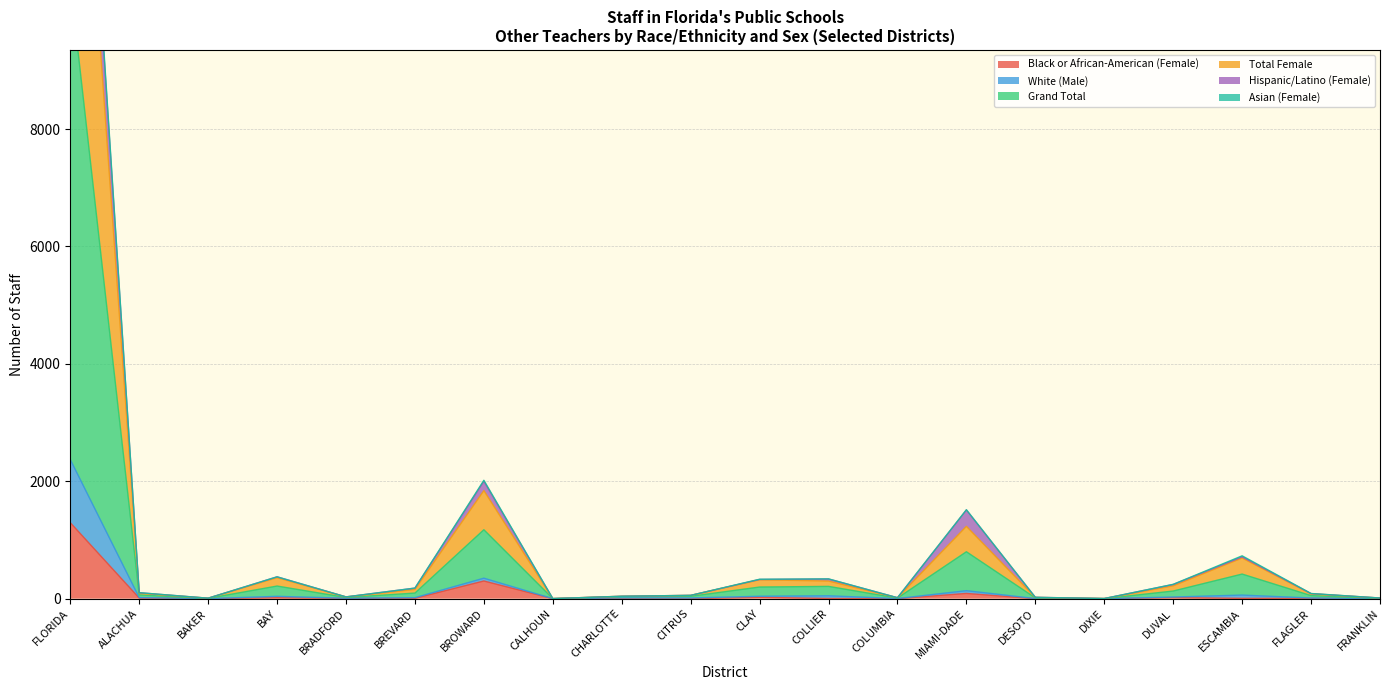

What is the difference between the highest and lowest values at CLAY?

308